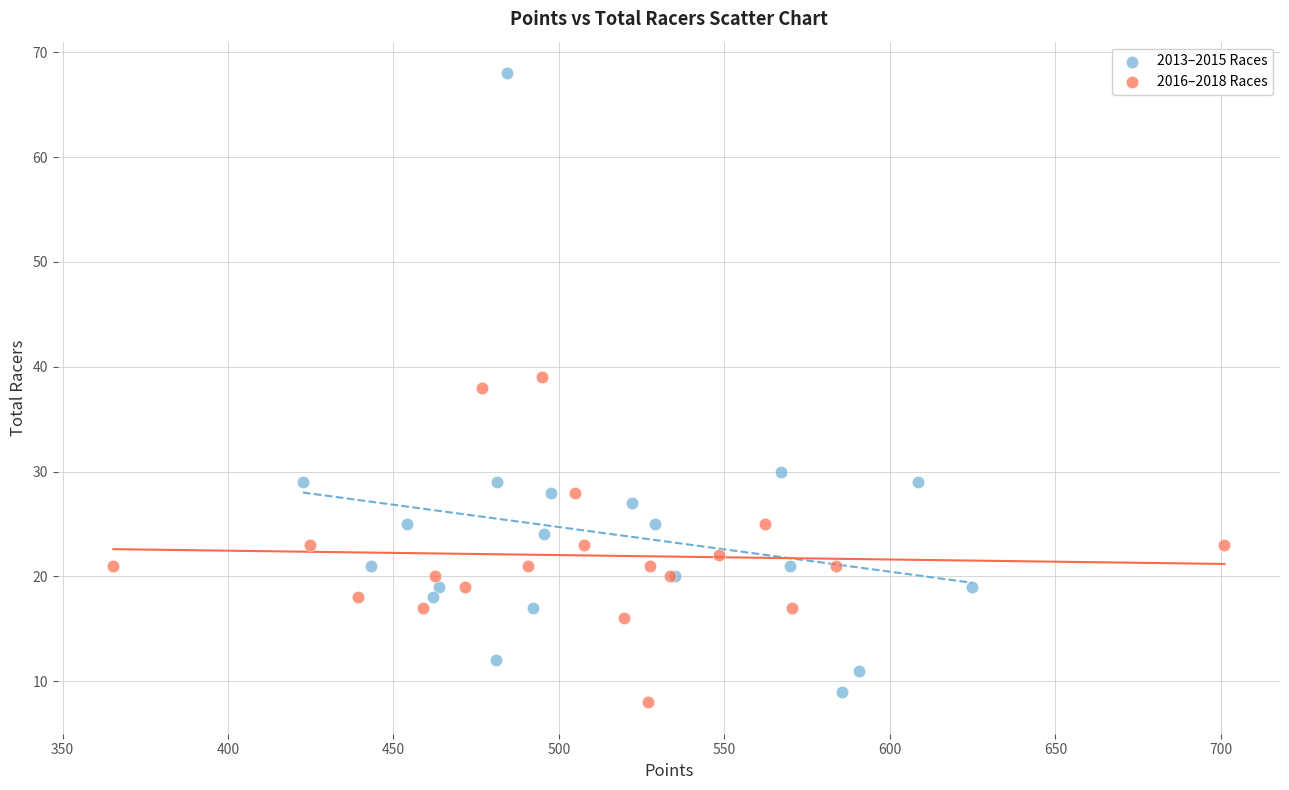

Which series reaches the maximum Y coordinate?

2013–2015 Races